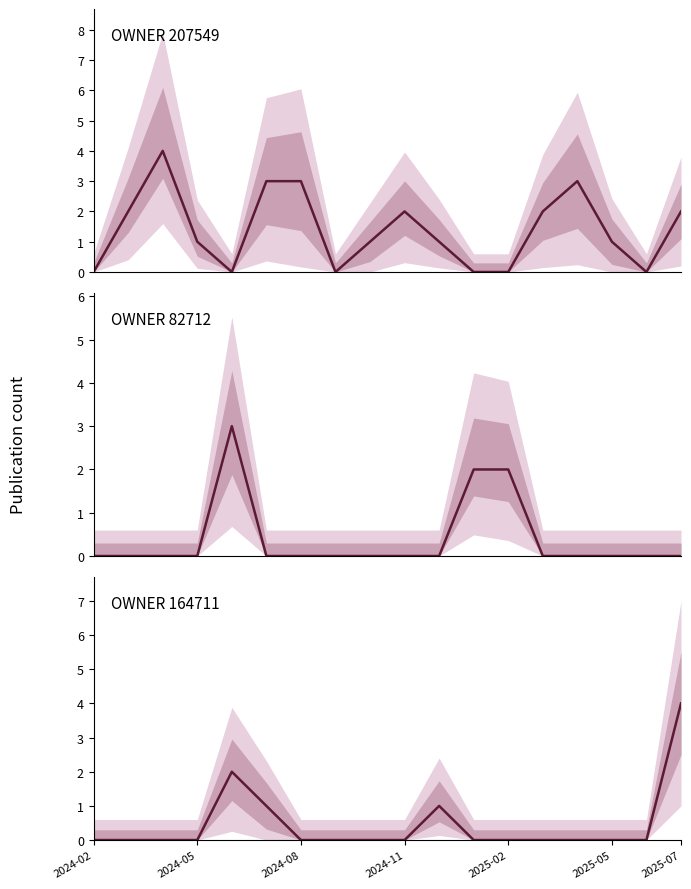

Reading right to left, what are all the values shown in this chart?

OWNER 207549: 2	0	1	3	2	0	0	1	2	1	0	3	3	0	1	4	2	0
OWNER 82712: 0	0	0	0	0	2	2	0	0	0	0	0	0	3	0	0	0	0
OWNER 164711: 4	0	0	0	0	0	0	1	0	0	0	0	1	2	0	0	0	0